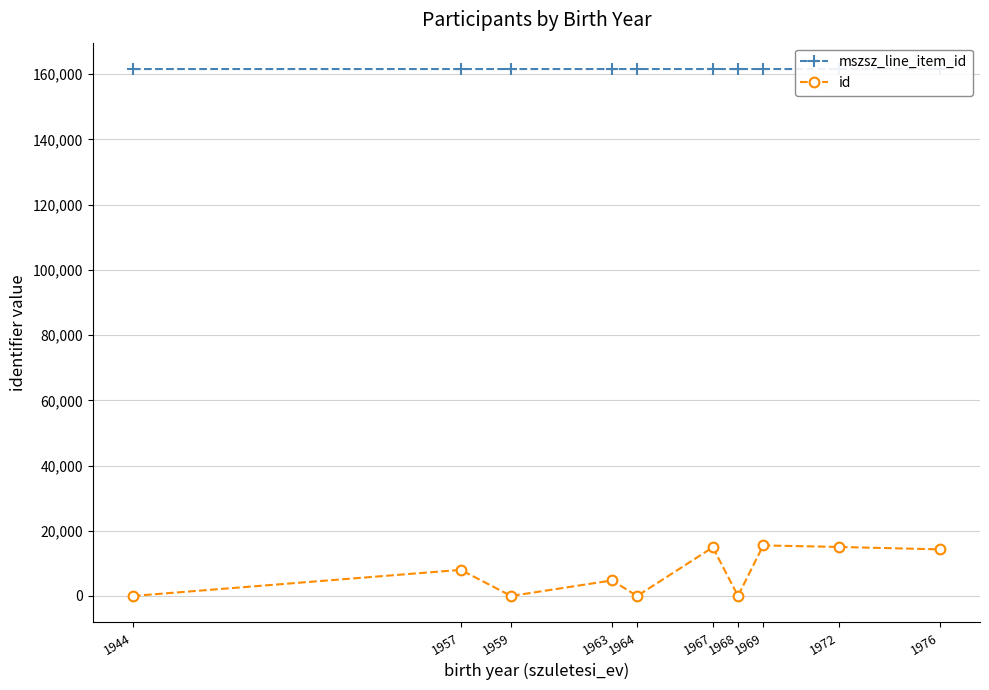

What is the difference between the maximum and second lowest values in the mszsz_line_item_id series?

8